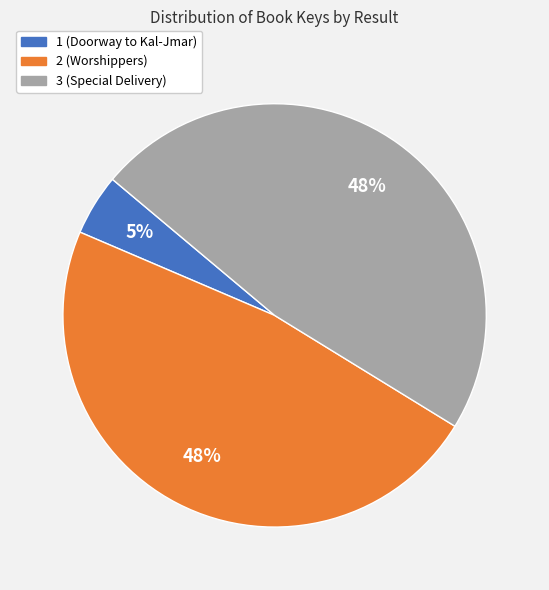

To the nearest percent, what is the combined percentage of 1 (Doorway to Kal-Jmar) and 2 (Worshippers)?

52%